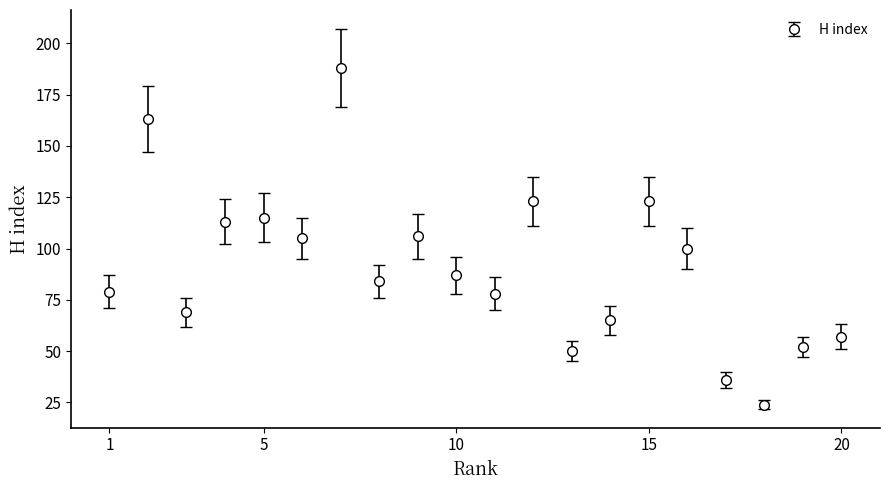

True or false: the data has more than 1 interior local peaks.

True